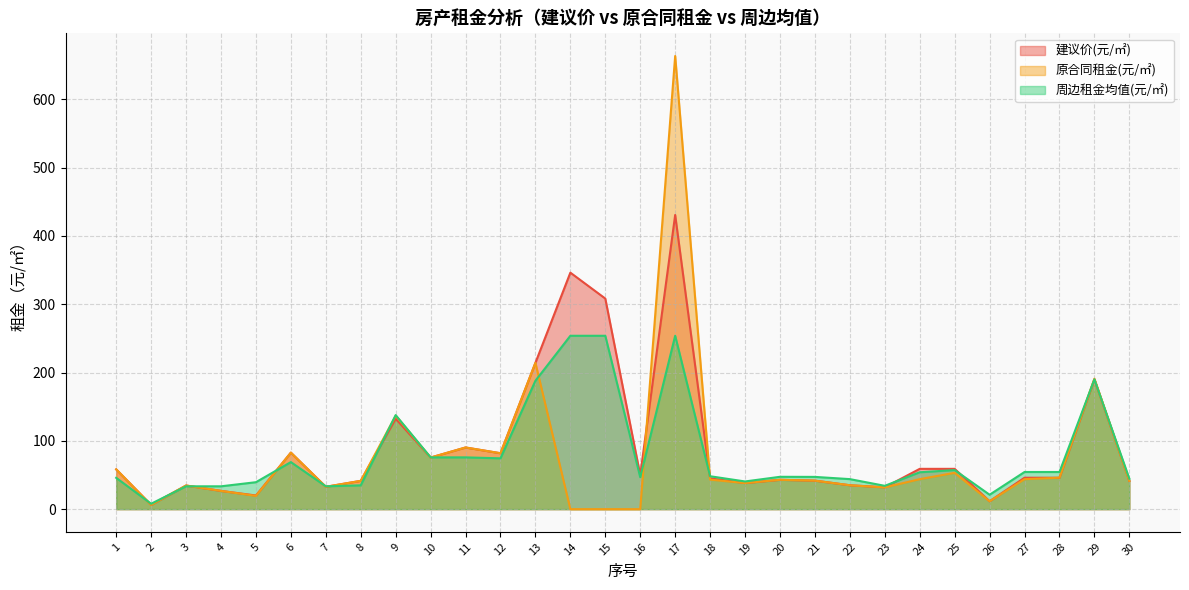

At how many categories does at least one series exceed 439?

1